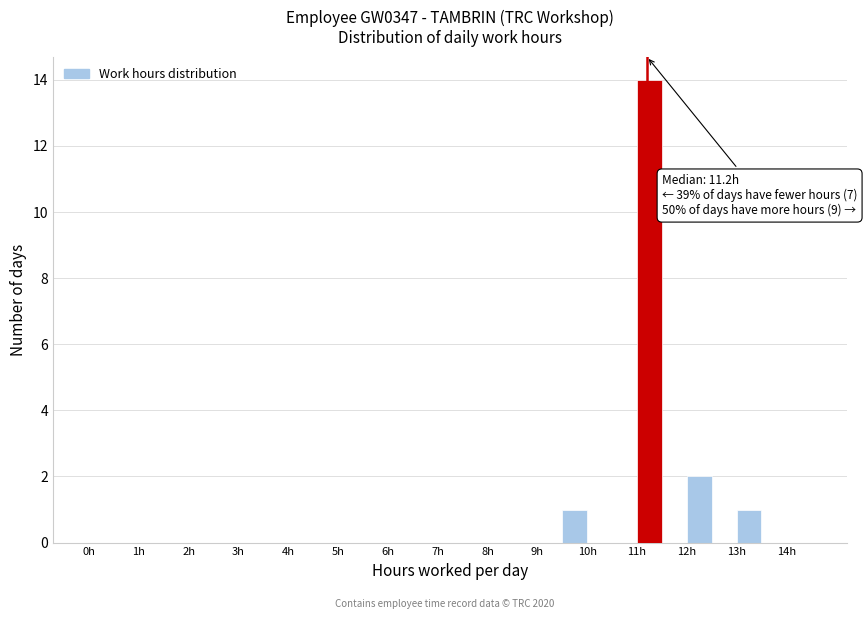

Which range on the x-axis has the tallest bar?

11.0 to 11.5